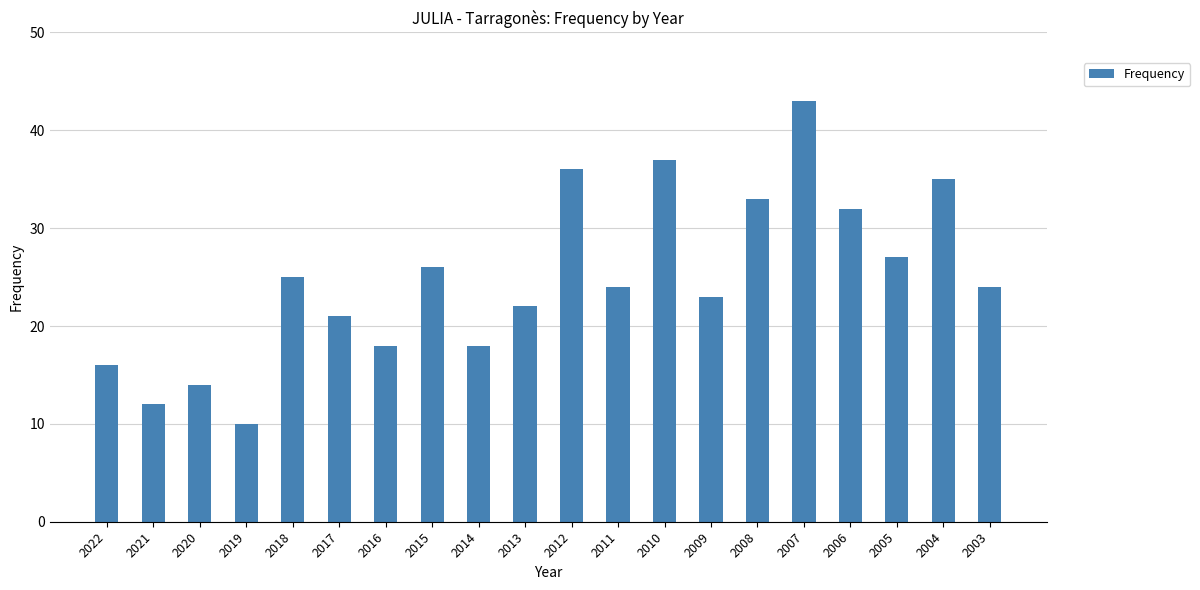

What is the average value?

25